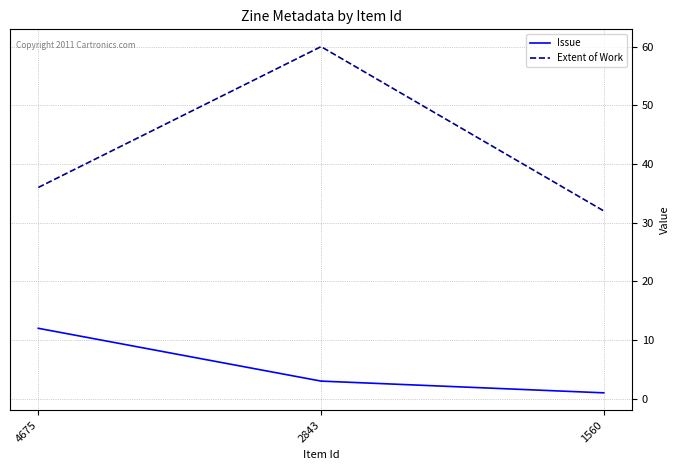

Reading left to right, list all the values displayed in this chart.

Issue: 4675=12	2843=3	1560=1
Extent of Work: 4675=36	2843=60	1560=32